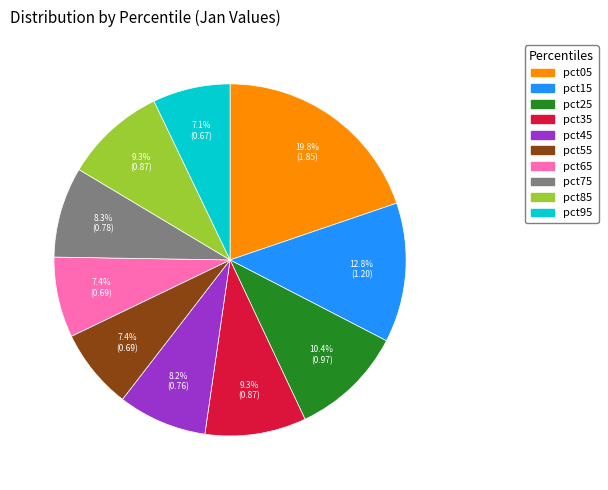

Count the number of slices in the pie.

10